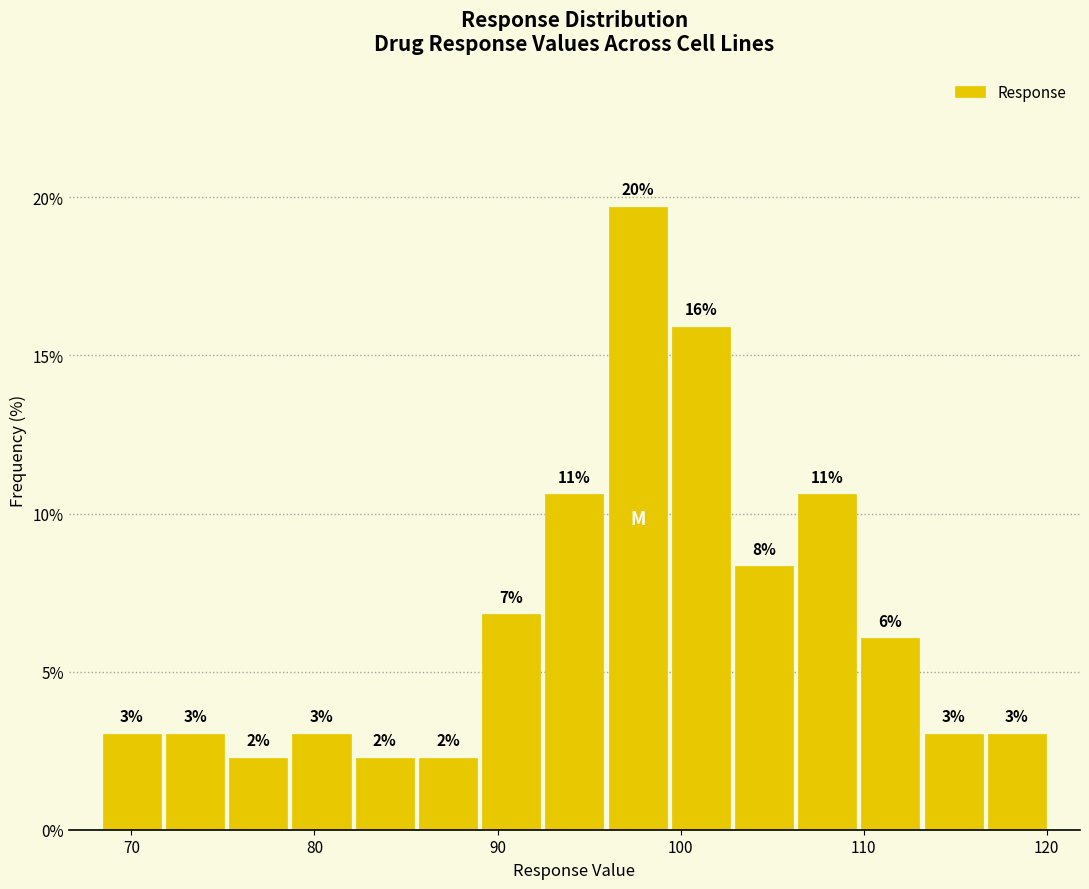

Read against the x-axis, roughly where is the centre of the tallest bar?

98